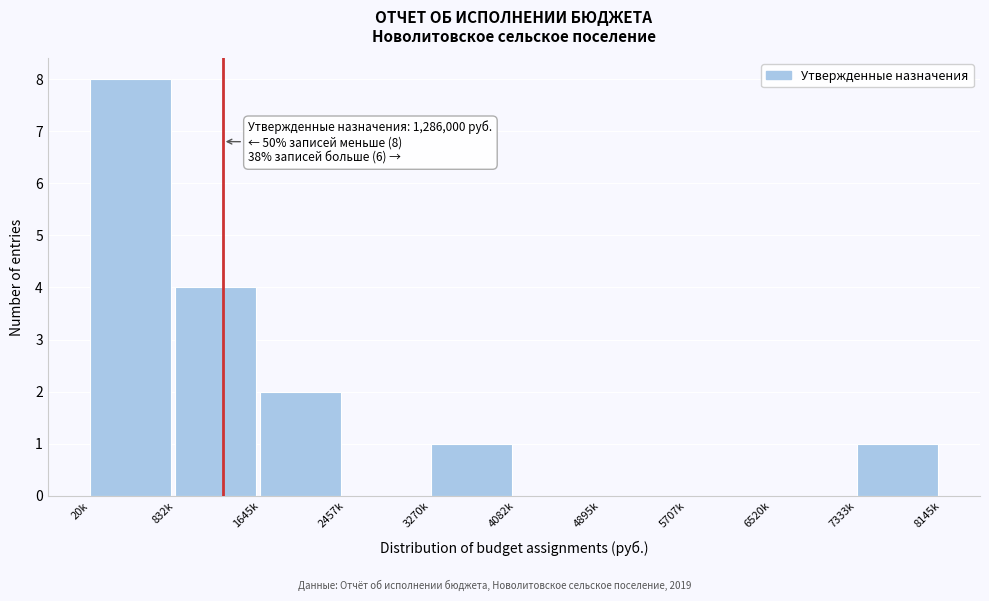

Reading right to left, list all the values displayed in this chart.

7333k=1	6520k=0	5707k=0	4895k=0	4082k=0	3270k=1	2457k=0	1645k=2	832k=4	20k=8